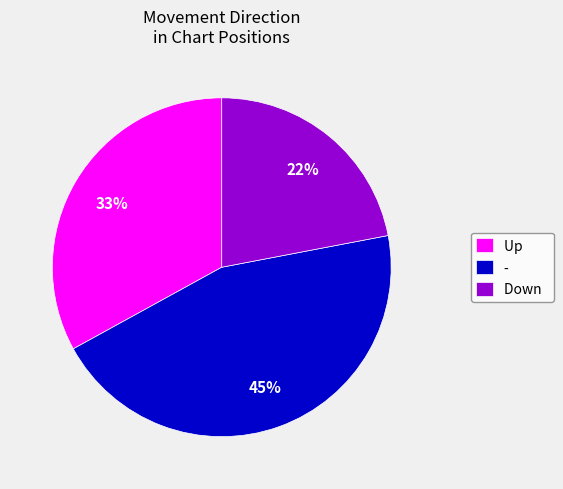

To the nearest percent, what is the difference between the largest and smallest slice percentages?

23%